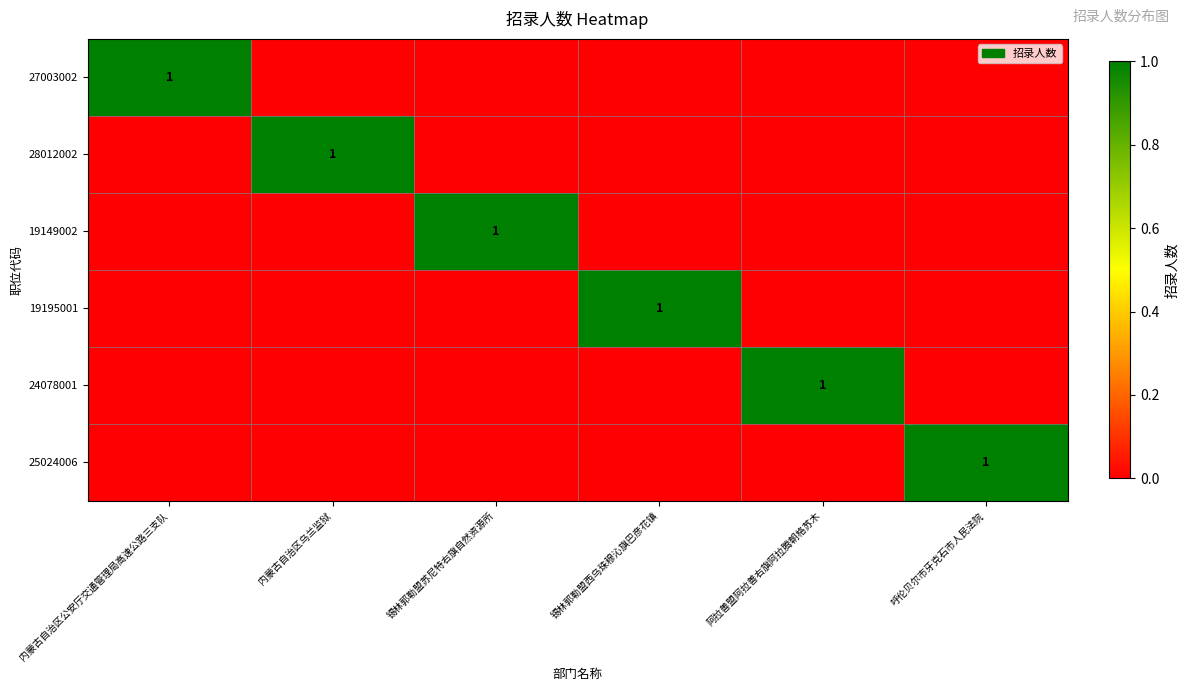

The value of 25024006 at 内蒙古自治区乌兰监狱 is 0. True or false?

True